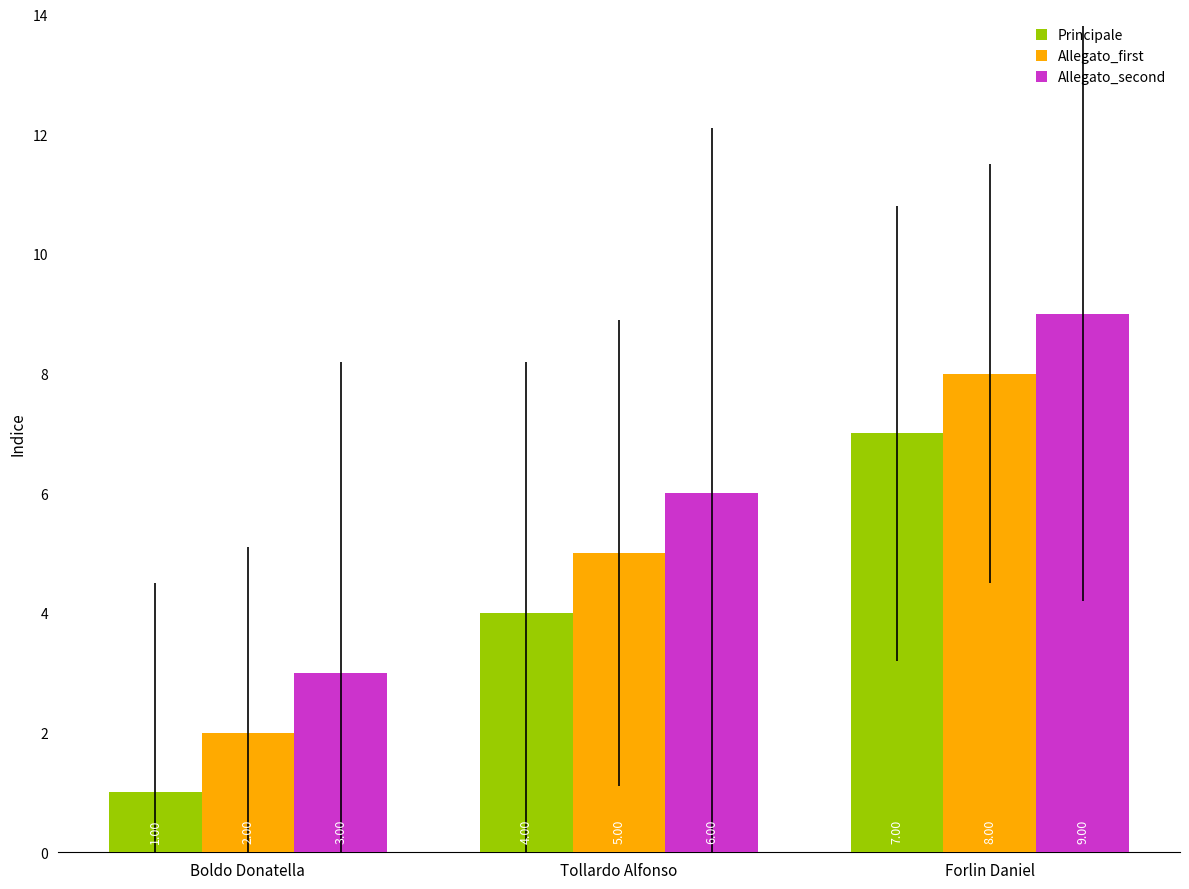

At which category does the chart reach its minimum across all series?

Boldo Donatella